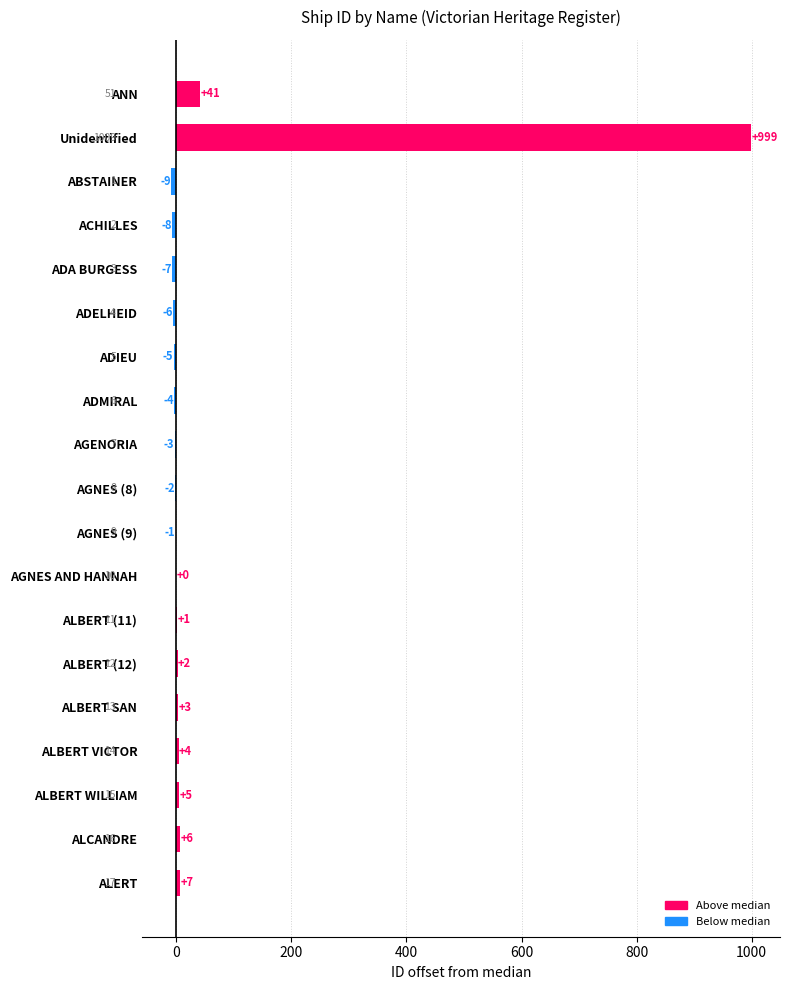

True or false: the data shows -1 at AGNES (9).

True